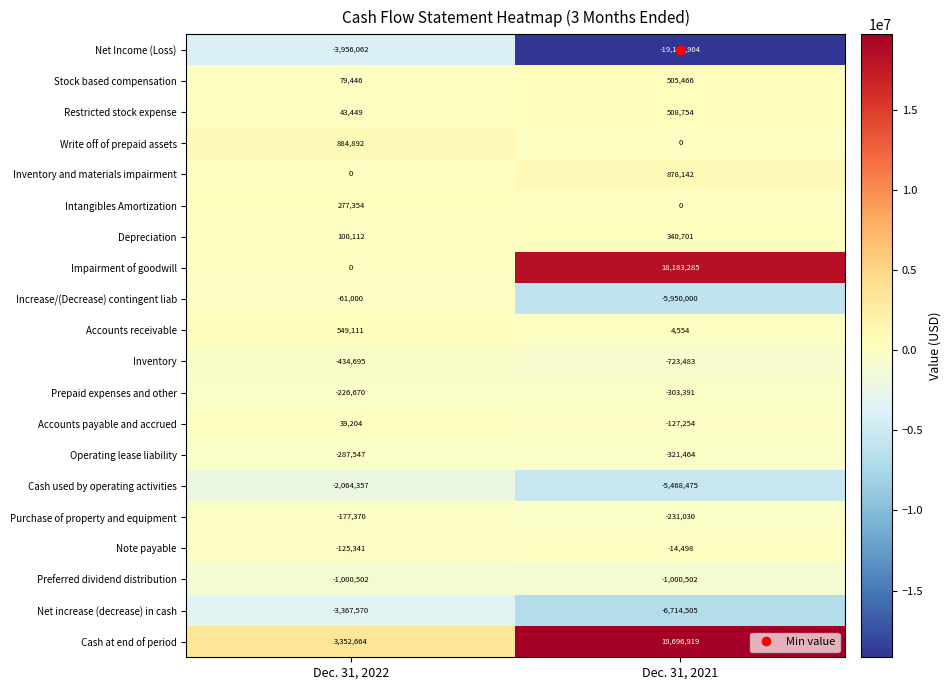

What is the spread (max minus min) of values at Dec. 31, 2022?

7308726